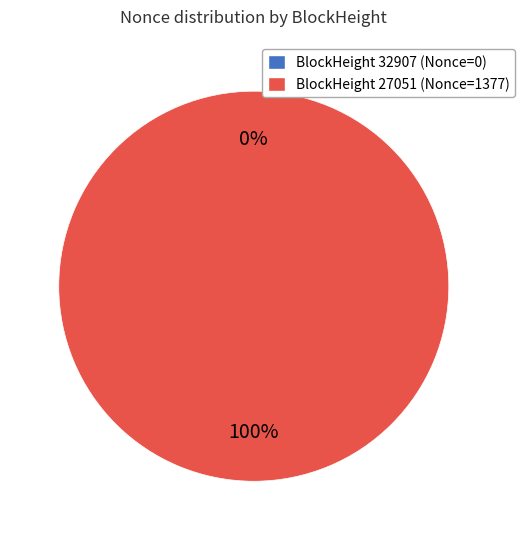

To the nearest percent, what is the combined percentage of 32907 and 27051?

100%